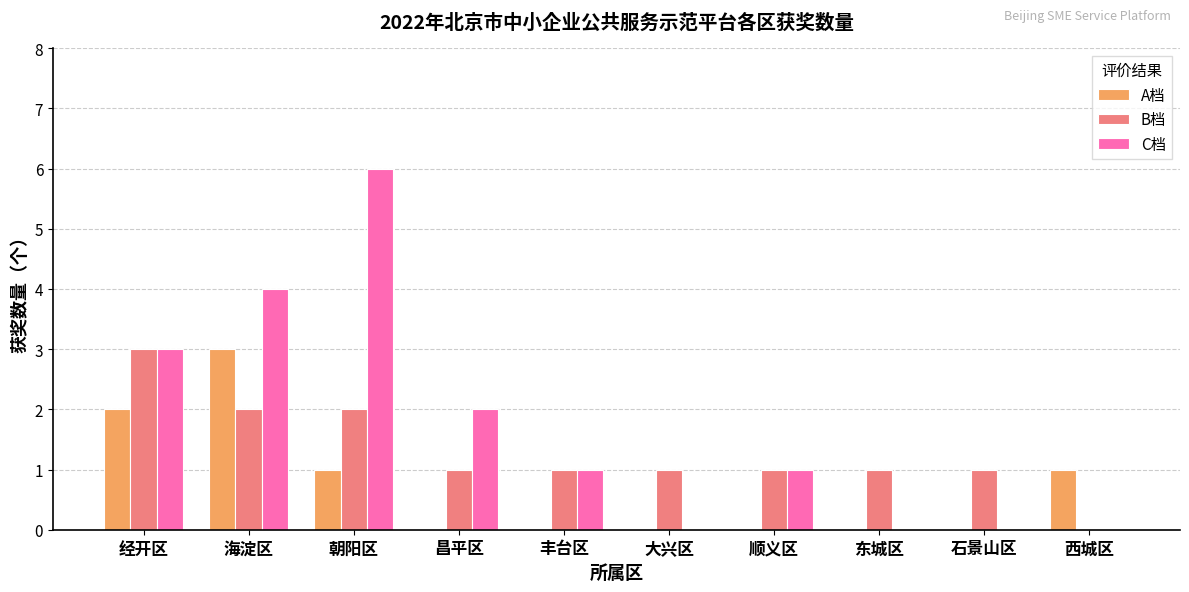

Reading right to left, what are all the values shown in this chart?

A档: 1	0	0	0	0	0	0	1	3	2
B档: 0	1	1	1	1	1	1	2	2	3
C档: 0	0	0	1	0	1	2	6	4	3